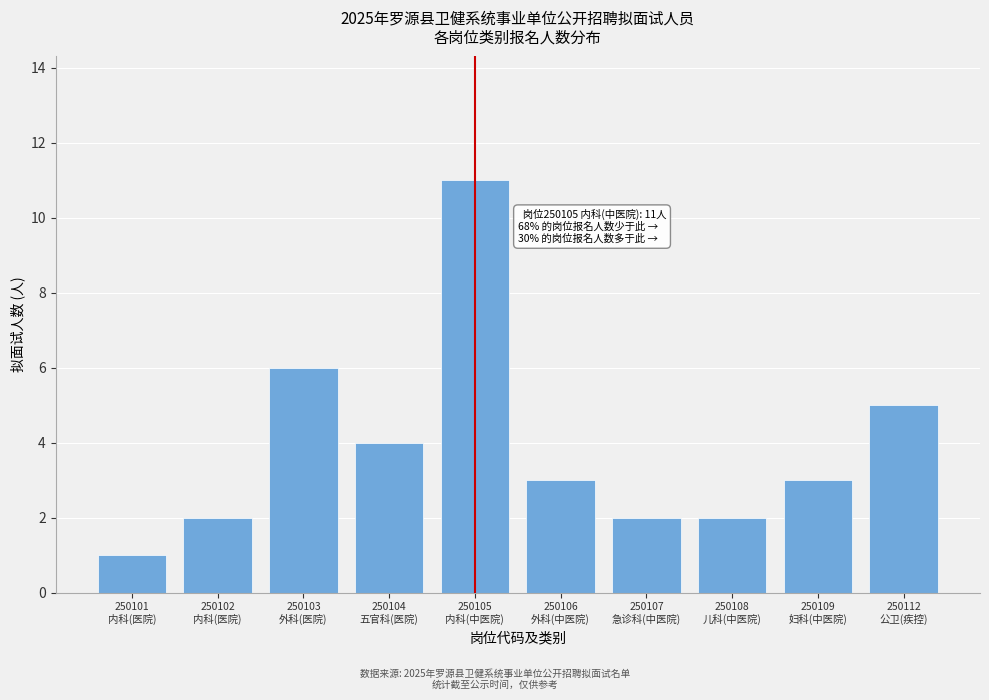

Reading left to right, list all the values displayed in this chart.

1	2	6	4	11	3	2	2	3	5